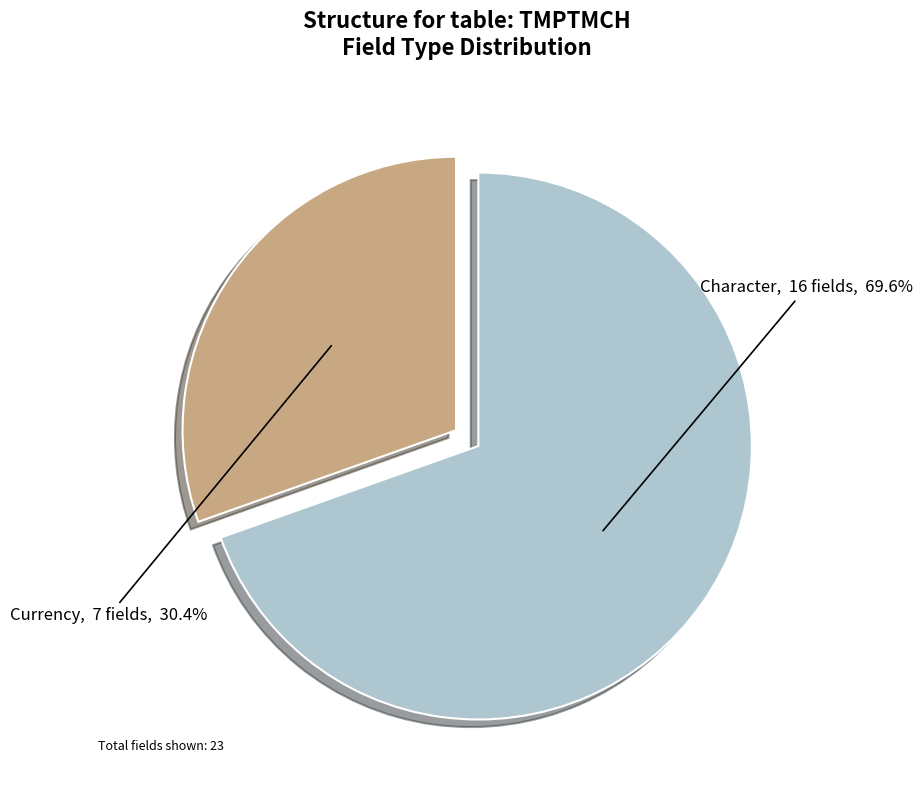

Is there any slice that represents more than half of the pie?

Yes